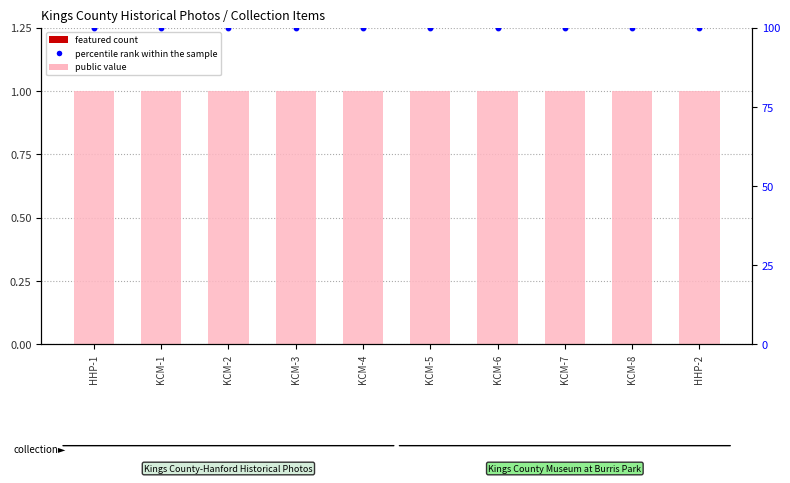

Which series reaches the minimum Y coordinate?

featured (count)